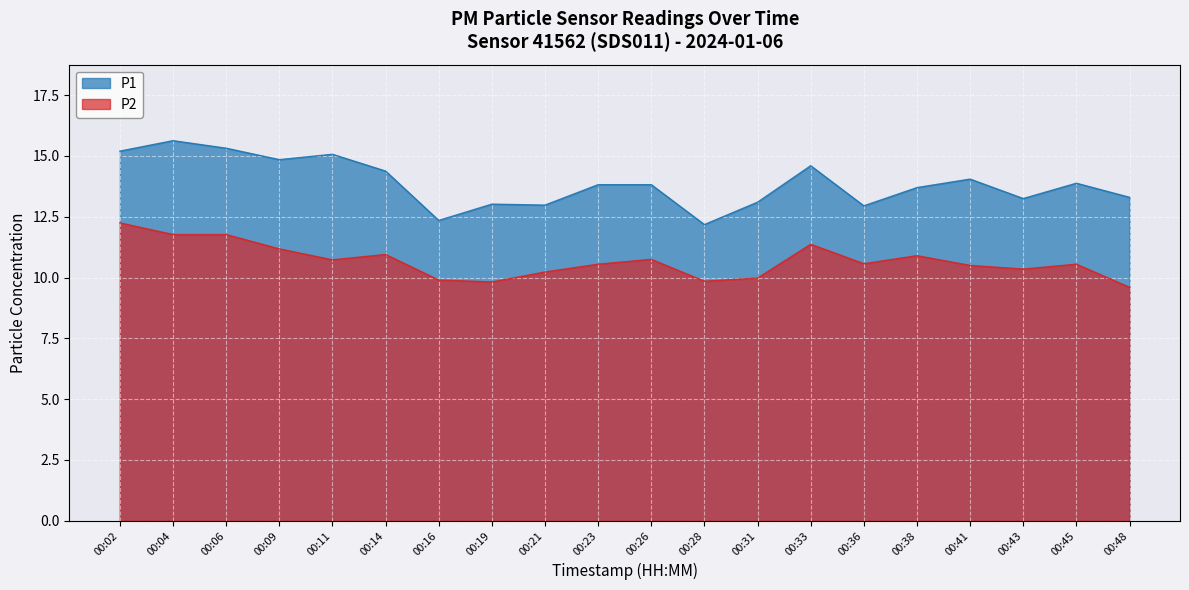

Which series has the largest total across all categories?

P1